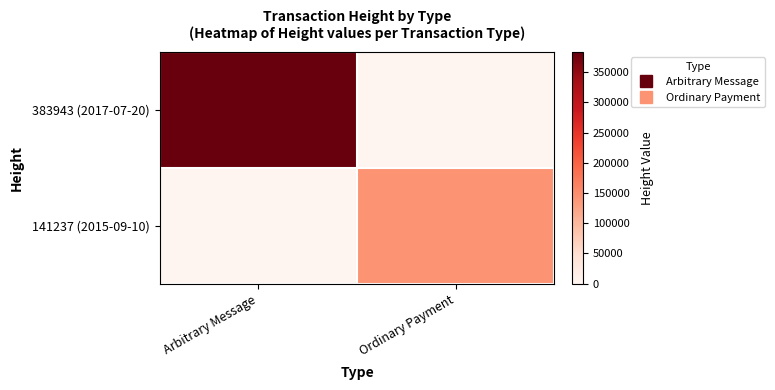

Rank the series by their maximum value, from lowest to highest.

141237 (2015-09-10), 383943 (2017-07-20)